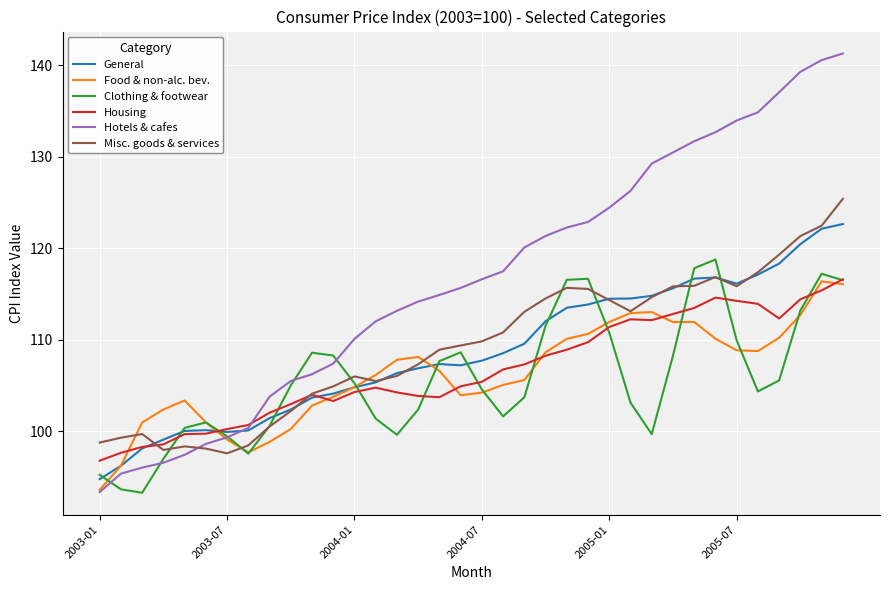

True or false: Housing and Clothing & footwear intersect in this chart.

True